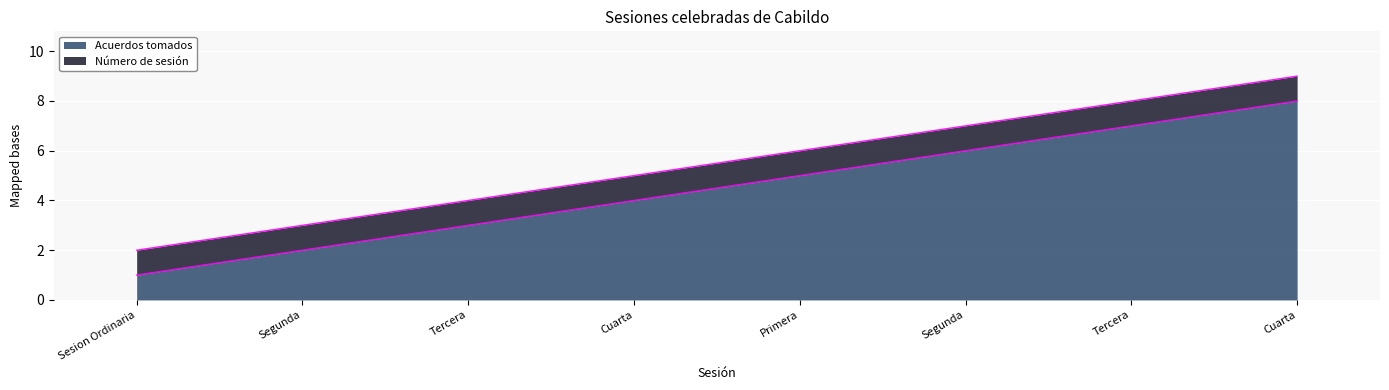

True or false: the data has more than 1 interior local peaks.

False